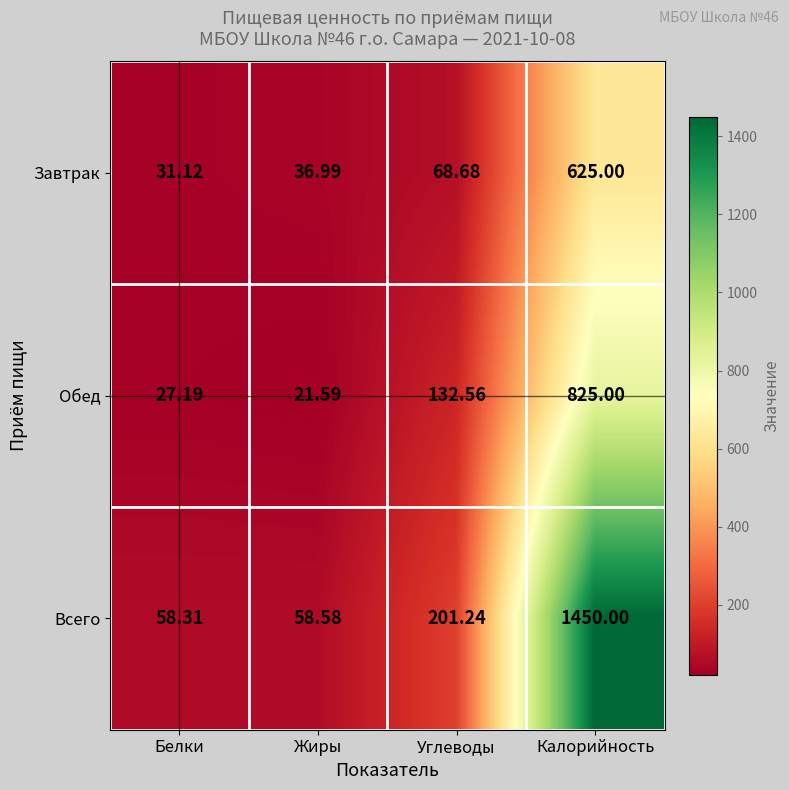

List the series in order of their overall mean, lowest first.

Завтрак, Обед, Всего